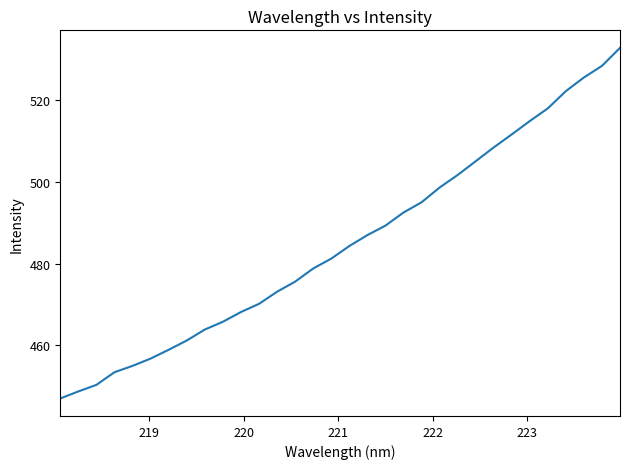

What is the smallest value displayed?

446.9